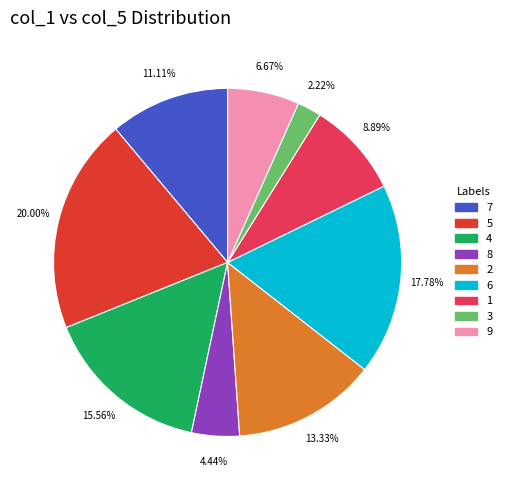

How many segments does this pie chart have?

9